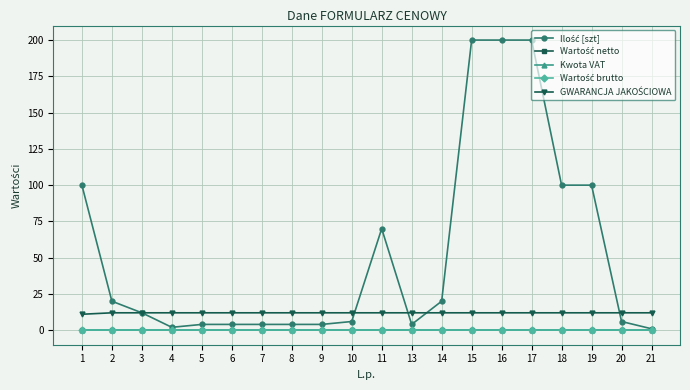

Does the chart have visible grid lines?

Yes